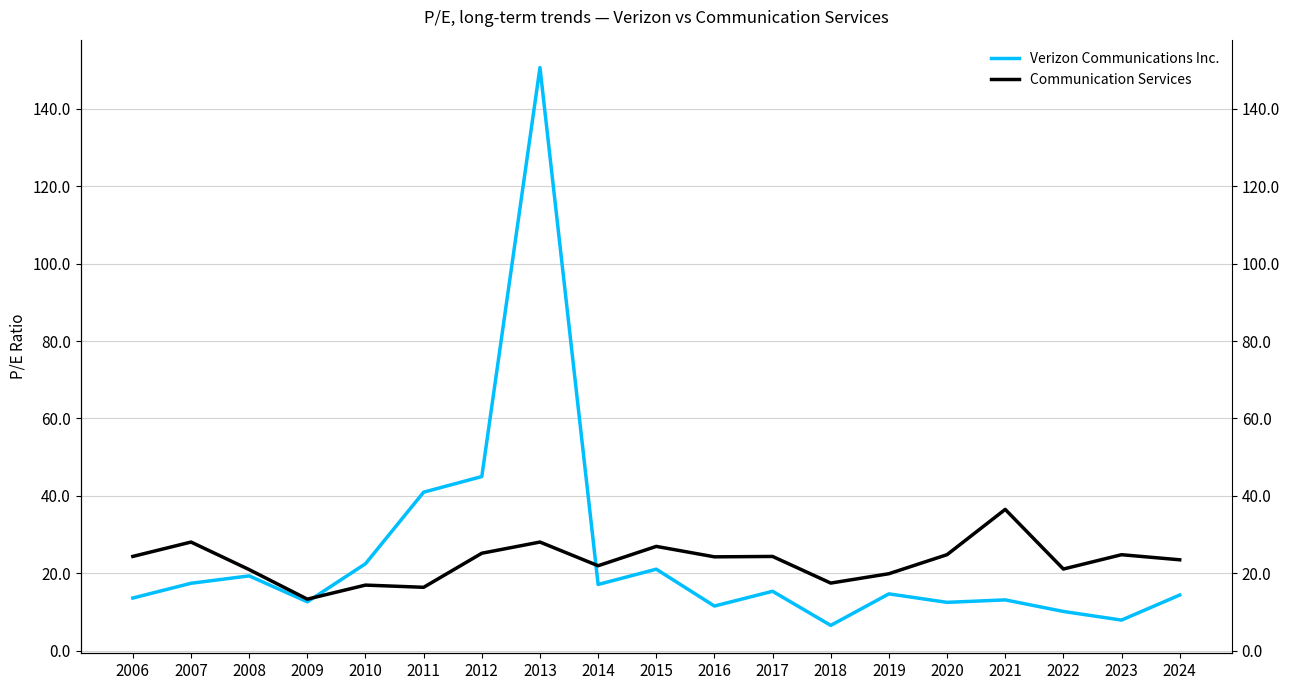

What is the difference between the maximum and minimum values in the Verizon Communications Inc. series?

144.1